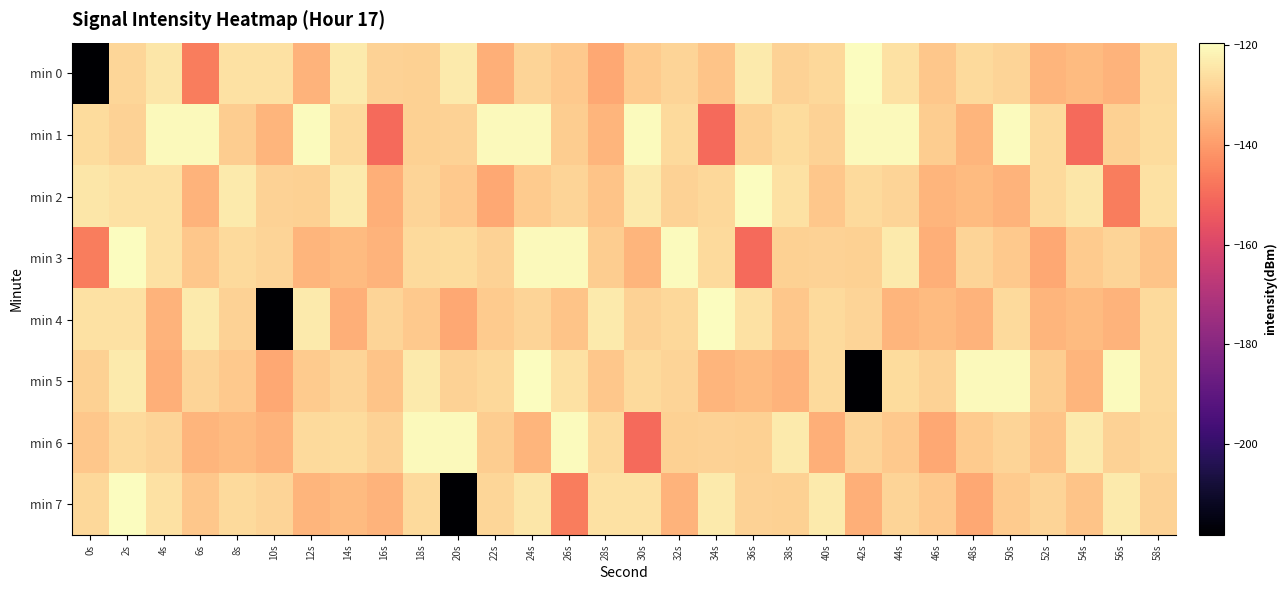

Reading right to left, extract all data points from this chart.

min 0: 58s=-126.9	56s=-135.3	54s=-133.8	52s=-134.9	50s=-128.4	48s=-127.1	46s=-131.0	44s=-125.5	42s=-119.6	40s=-127.5	38s=-128.6	36s=-123.7	34s=-131.6	32s=-128.3	30s=-130.0	28s=-137.3	26s=-130.6	24s=-128.1	22s=-136.0	20s=-123.4	18s=-128.9	16s=-128.6	14s=-123.5	12s=-135.2	10s=-125.6	8s=-125.5	6s=-146.3	4s=-124.5	2s=-127.8	0s=-218.2
min 1: 58s=-126.7	56s=-129.1	54s=-150.0	52s=-127.2	50s=-120.3	48s=-134.9	46s=-129.7	44s=-120.7	42s=-120.3	40s=-128.6	38s=-126.7	36s=-129.1	34s=-150.0	32s=-127.2	30s=-120.3	28s=-134.9	26s=-129.7	24s=-120.7	22s=-120.3	20s=-128.6	18s=-129.1	16s=-150.0	14s=-127.2	12s=-120.3	10s=-134.9	8s=-129.7	6s=-120.7	4s=-120.3	2s=-128.6	0s=-126.7
min 2: 58s=-125.5	56s=-146.3	54s=-124.5	52s=-126.9	50s=-135.3	48s=-133.8	46s=-134.9	44s=-128.4	42s=-127.1	40s=-131.0	38s=-125.5	36s=-119.6	34s=-127.5	32s=-128.6	30s=-123.7	28s=-131.6	26s=-128.3	24s=-130.0	22s=-137.3	20s=-130.6	18s=-128.1	16s=-136.0	14s=-123.4	12s=-128.9	10s=-128.6	8s=-123.5	6s=-135.2	4s=-125.6	2s=-125.5	0s=-124.5
min 3: 58s=-131.6	56s=-128.3	54s=-130.0	52s=-137.3	50s=-130.6	48s=-128.1	46s=-136.0	44s=-123.4	42s=-128.9	40s=-128.6	38s=-129.1	36s=-150.0	34s=-127.2	32s=-120.3	30s=-134.9	28s=-129.7	26s=-120.7	24s=-120.3	22s=-128.6	20s=-126.7	18s=-126.9	16s=-135.3	14s=-133.8	12s=-134.9	10s=-128.4	8s=-127.1	6s=-131.0	4s=-125.5	2s=-119.6	0s=-146.3
min 4: 58s=-126.9	56s=-135.3	54s=-133.8	52s=-134.9	50s=-126.9	48s=-135.3	46s=-133.8	44s=-134.9	42s=-128.4	40s=-127.1	38s=-131.0	36s=-125.5	34s=-119.6	32s=-127.5	30s=-128.6	28s=-123.7	26s=-131.6	24s=-128.3	22s=-130.0	20s=-137.3	18s=-130.6	16s=-128.1	14s=-136.0	12s=-123.4	10s=-218.2	8s=-128.6	6s=-123.5	4s=-135.2	2s=-125.6	0s=-125.5
min 5: 58s=-127.2	56s=-120.3	54s=-134.9	52s=-129.7	50s=-120.7	48s=-120.3	46s=-128.6	44s=-126.7	42s=-218.2	40s=-126.9	38s=-135.3	36s=-133.8	34s=-134.9	32s=-128.4	30s=-127.1	28s=-131.0	26s=-125.5	24s=-119.6	22s=-127.5	20s=-128.6	18s=-123.7	16s=-131.6	14s=-128.3	12s=-130.0	10s=-137.3	8s=-130.6	6s=-128.1	4s=-136.0	2s=-123.4	0s=-128.9
min 6: 58s=-127.5	56s=-128.6	54s=-123.7	52s=-131.6	50s=-128.3	48s=-130.0	46s=-137.3	44s=-130.6	42s=-128.1	40s=-136.0	38s=-123.4	36s=-128.9	34s=-128.6	32s=-129.1	30s=-150.0	28s=-127.2	26s=-120.3	24s=-134.9	22s=-129.7	20s=-120.7	18s=-120.3	16s=-128.6	14s=-126.7	12s=-126.9	10s=-135.3	8s=-133.8	6s=-134.9	4s=-128.4	2s=-127.1	0s=-131.0
min 7: 58s=-128.6	56s=-123.7	54s=-131.6	52s=-128.3	50s=-130.0	48s=-137.3	46s=-130.6	44s=-128.1	42s=-136.0	40s=-123.4	38s=-128.9	36s=-128.6	34s=-123.5	32s=-135.2	30s=-125.6	28s=-125.5	26s=-146.3	24s=-124.5	22s=-127.8	20s=-218.2	18s=-126.9	16s=-135.3	14s=-133.8	12s=-134.9	10s=-128.4	8s=-127.1	6s=-131.0	4s=-125.5	2s=-119.6	0s=-127.5